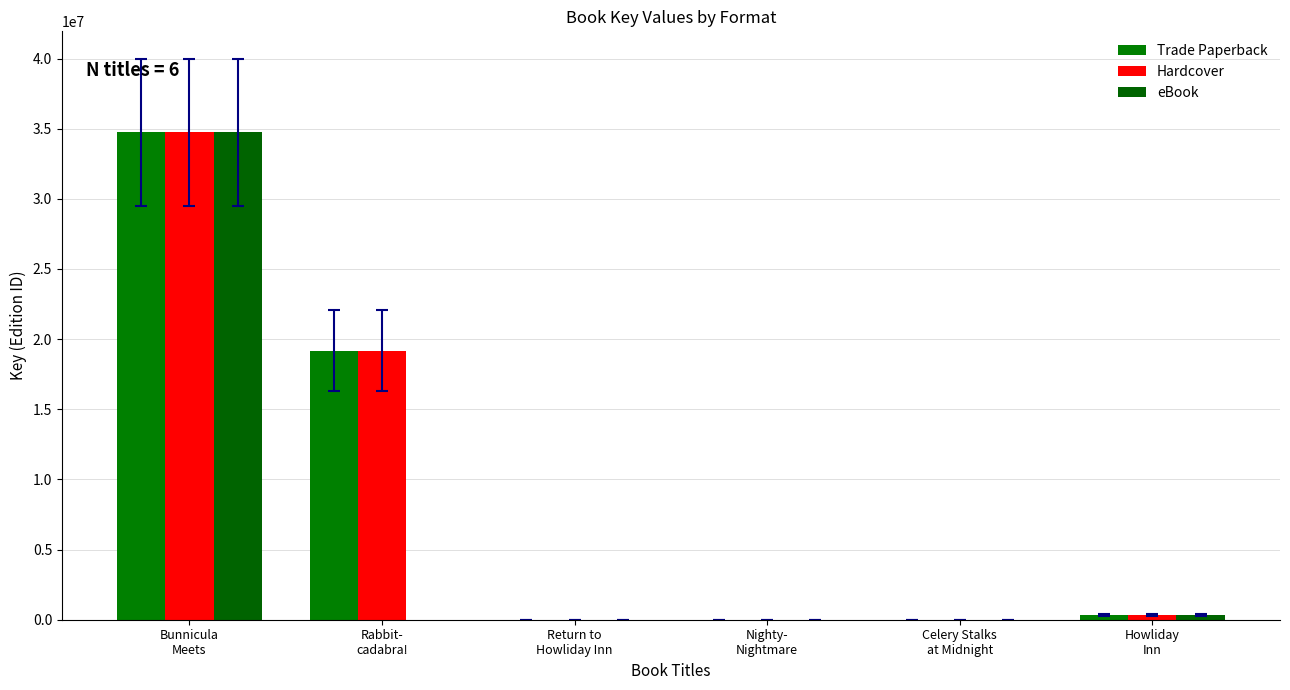

Between Return to
Howliday Inn and Rabbit-
cadabra!, which is larger?

Rabbit-
cadabra!